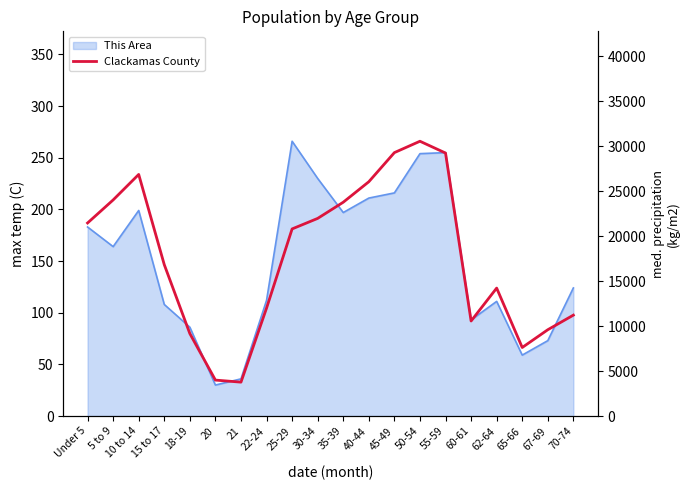

Reading right to left, transcribe all the data shown in this chart.

11224	9602	7625	14233	10570	29257	30568	29304	26064	23785	21986	20815	12005	3770	3999	9174	16840	26876	24038	21477